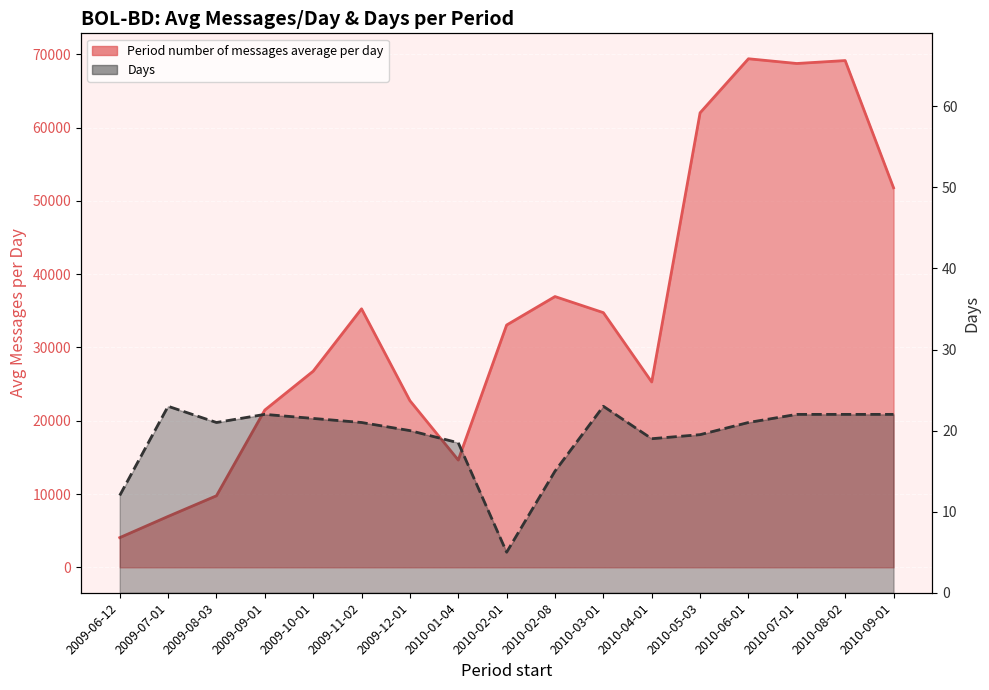

Does the chart display data point markers on the line(s)?

No